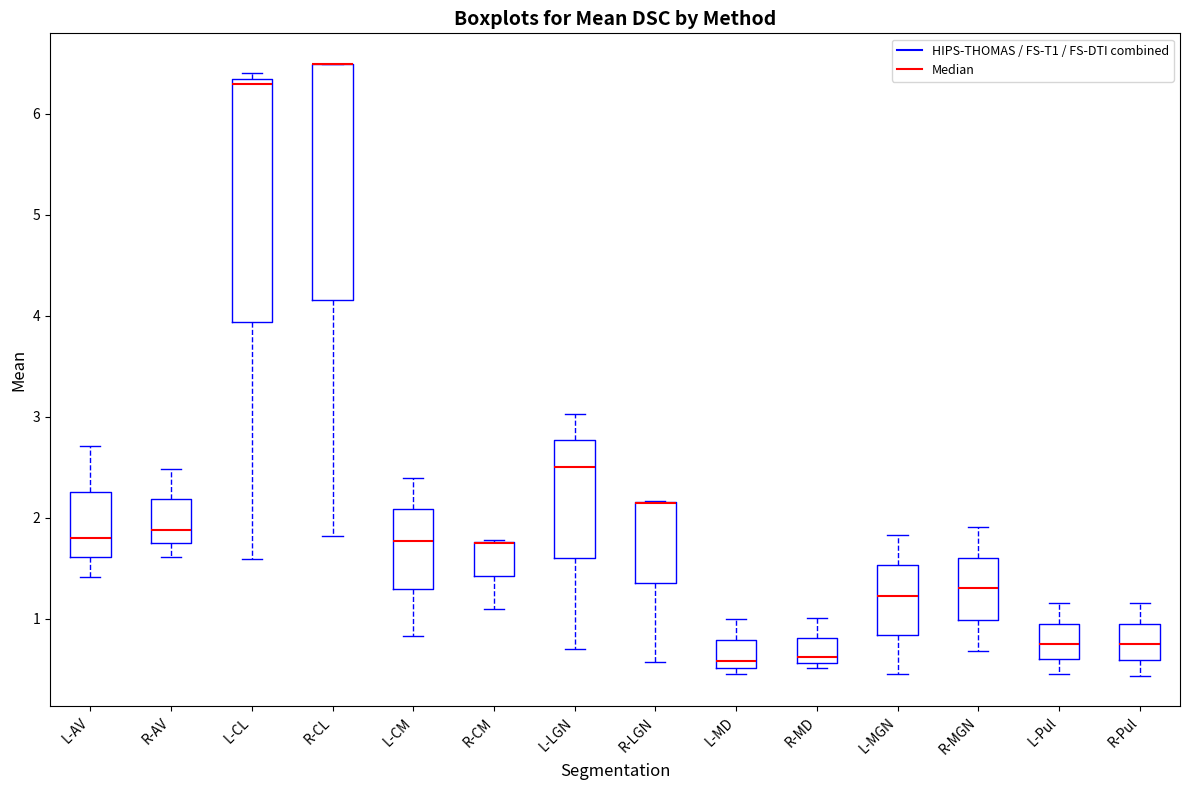

Reading left to right, read every box against the y-axis: the position of its median line, the range the box covers, and the ends of its whiskers. The values are not printed on the chart, so give them approximately, as read against the axis.

L-AV: median 1.8, box 1.6 to 2.3, whiskers 1.4 to 2.7
R-AV: median 1.9, box 1.7 to 2.2, whiskers 1.6 to 2.5
L-CL: median 6.3 (just below the box's upper edge), box 3.9 to 6.3, whiskers 1.6 to 6.4
R-CL: median 6.5 (drawn on the box's upper edge), box 4.2 to 6.5, whiskers 1.8 to 6.5
L-CM: median 1.8, box 1.3 to 2.1, whiskers 0.8 to 2.4
R-CM: median 1.7 (drawn on the box's upper edge), box 1.4 to 1.8, whiskers 1.1 to 1.8
L-LGN: median 2.5, box 1.6 to 2.8, whiskers 0.7 to 3.0
R-LGN: median 2.1 (drawn on the box's upper edge), box 1.4 to 2.2, whiskers 0.6 to 2.2
L-MD: median 0.6, box 0.5 to 0.8, whiskers 0.5 (just below the box's lower edge) to 1.0
R-MD: median 0.6 (just above the box's lower edge), box 0.6 to 0.8, whiskers 0.5 to 1.0
L-MGN: median 1.2, box 0.8 to 1.5, whiskers 0.5 to 1.8
R-MGN: median 1.3, box 1.0 to 1.6, whiskers 0.7 to 1.9
L-Pul: median 0.7, box 0.6 to 1.0, whiskers 0.5 to 1.2
R-Pul: median 0.7, box 0.6 to 1.0, whiskers 0.4 to 1.2